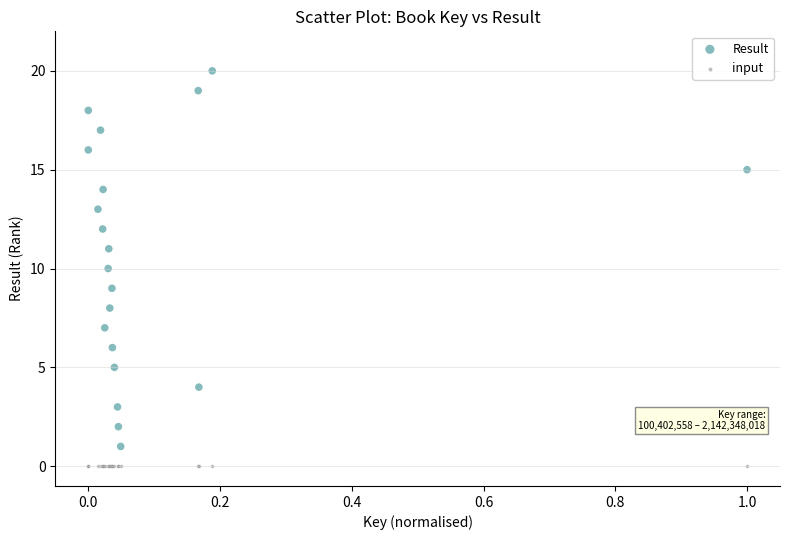

Which series reaches the minimum Y coordinate?

input